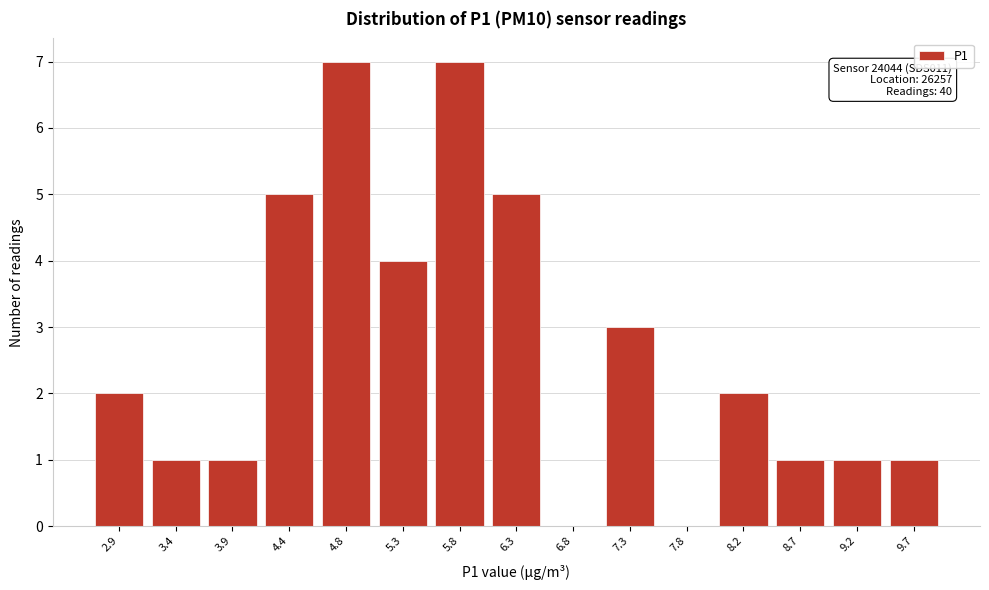

Reading left to right, extract all data points from this chart.

2.9=2	3.4=1	3.9=1	4.4=5	4.8=7	5.3=4	5.8=7	6.3=5	6.8=0	7.3=3	7.8=0	8.2=2	8.7=1	9.2=1	9.7=1